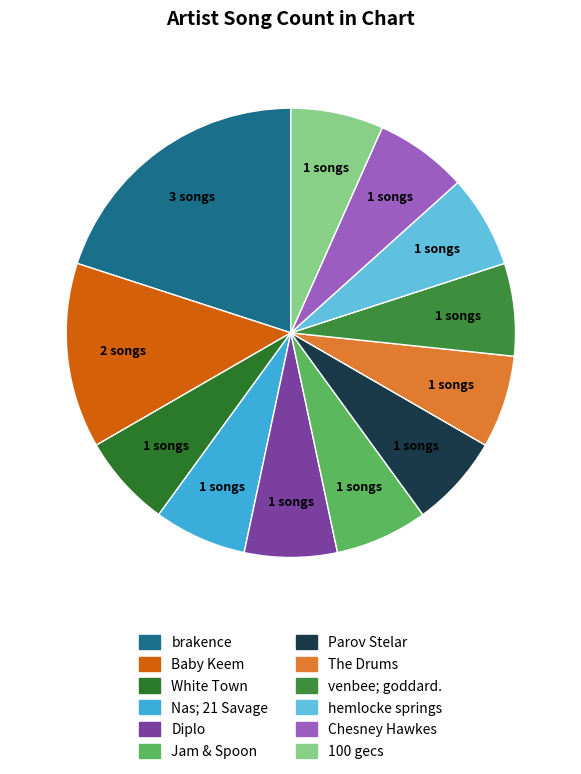

How many segments does this pie chart have?

12